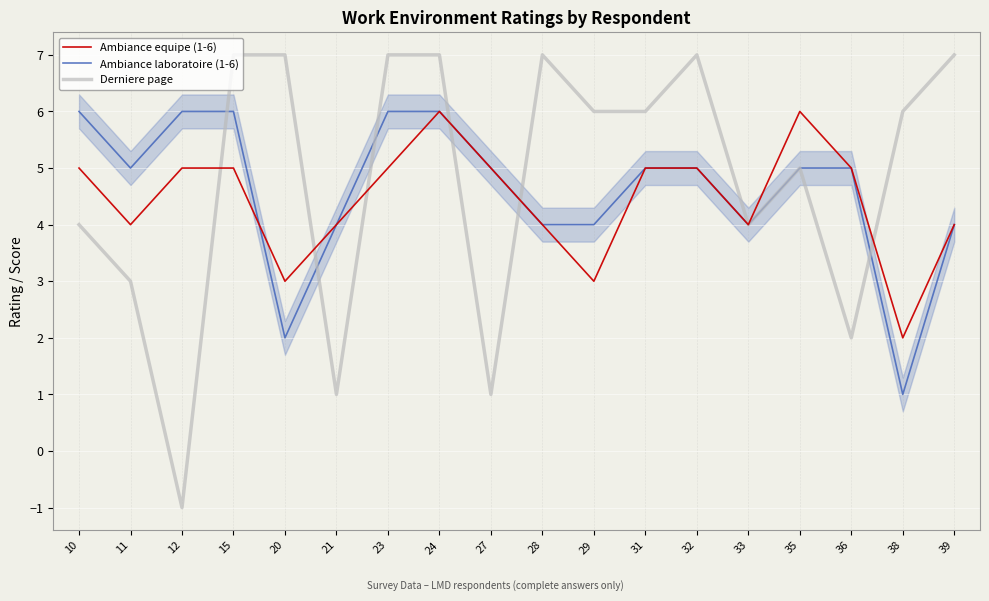

At which category does Ambiance laboratoire (1-6) reach its first local valley?

11